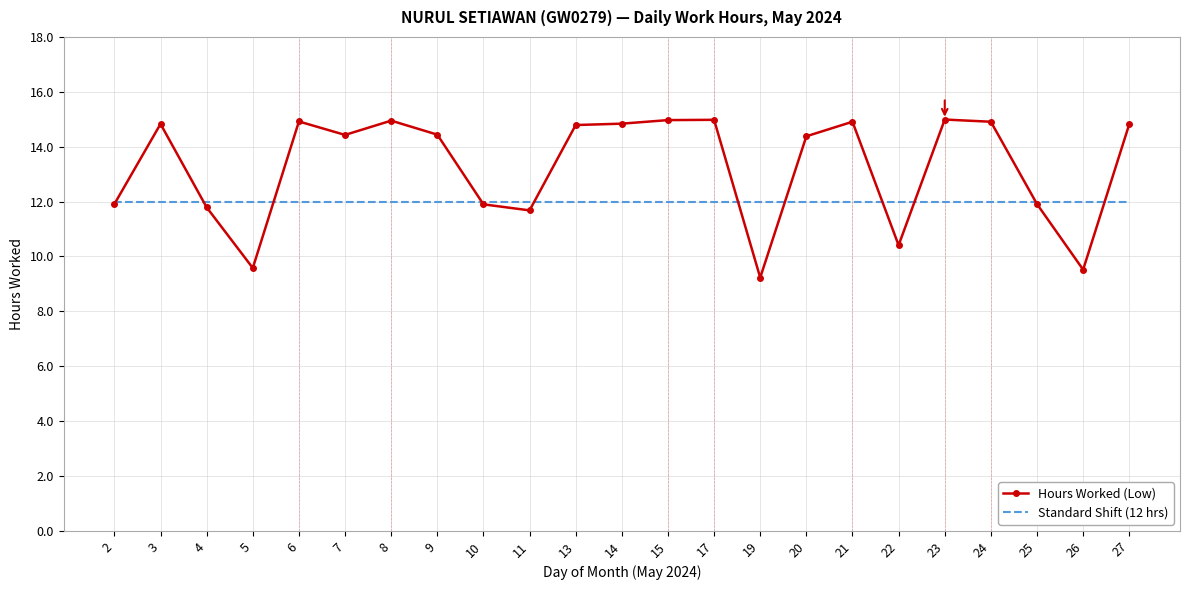

Where does the Hours Worked (Low) series first go above 14?

3